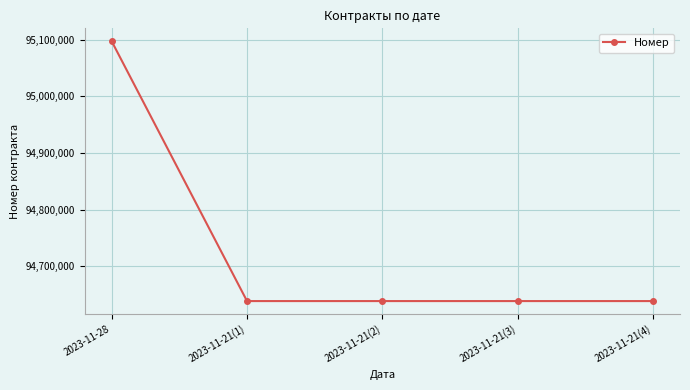

What is the sum of the values at 2023-11-21(2) and 2023-11-21(4)?

189277906